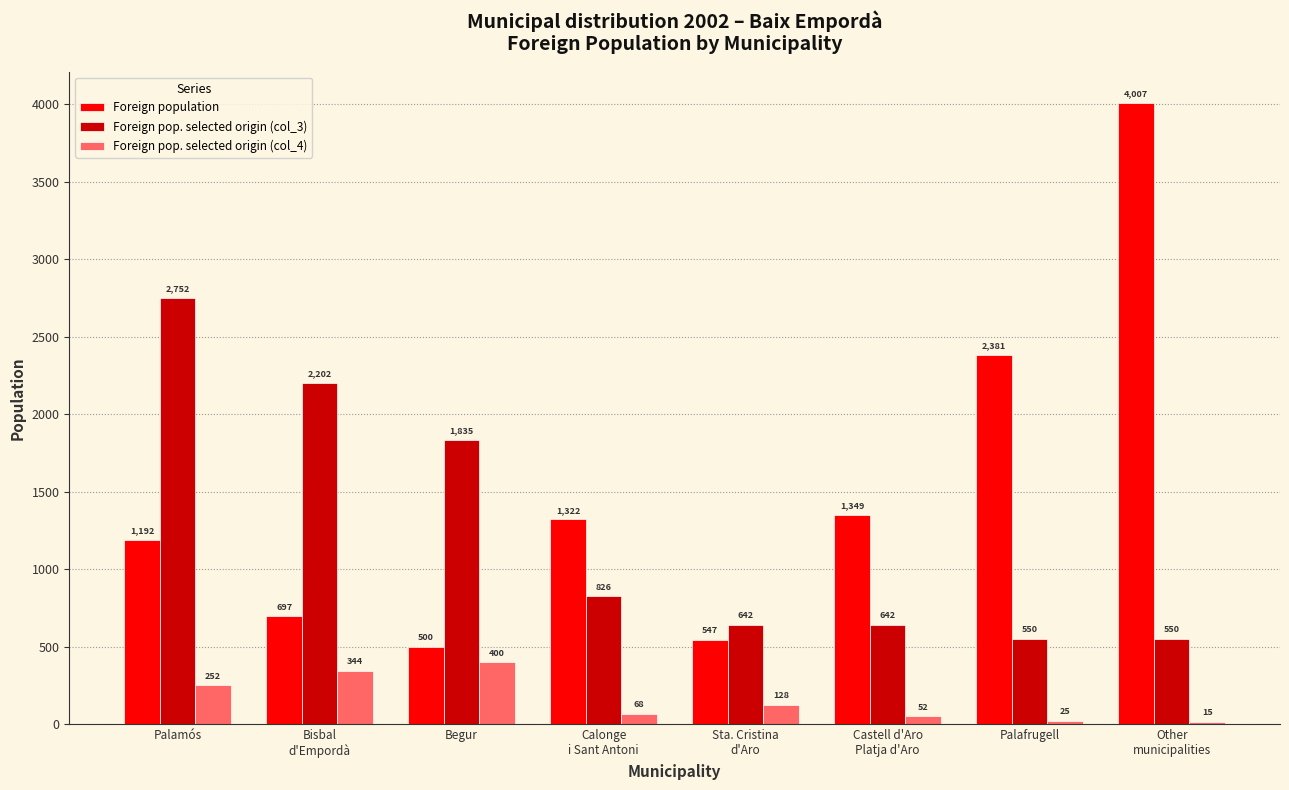

What is the average value of the Foreign population series?

1499